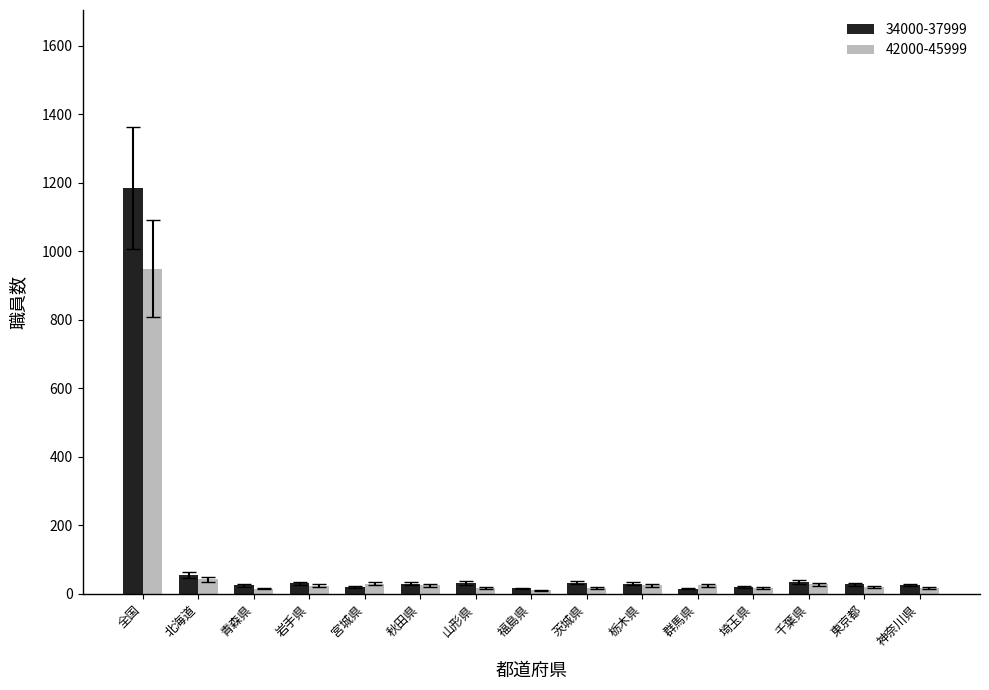

What is the label of the 13th bar from the left?

千葉県